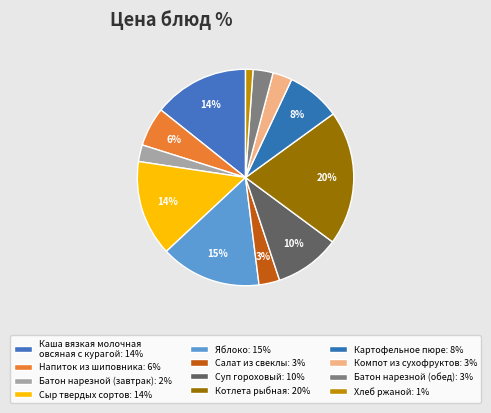

Does Хлеб ржаной represent more than half of the total?

No